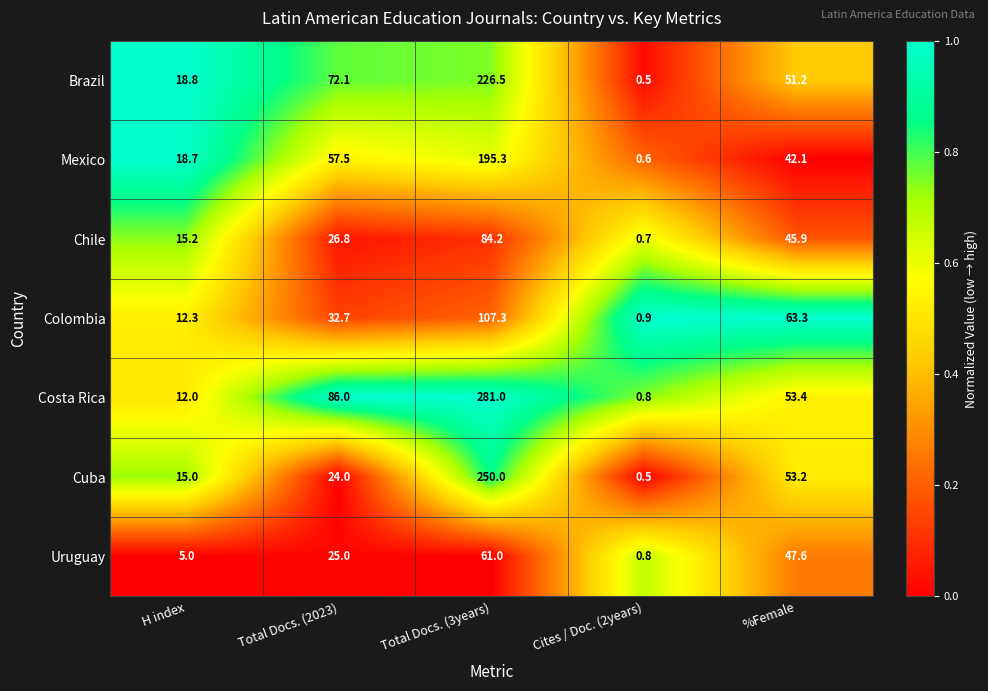

What is the difference between the maximum and minimum values in the Mexico series?

194.7